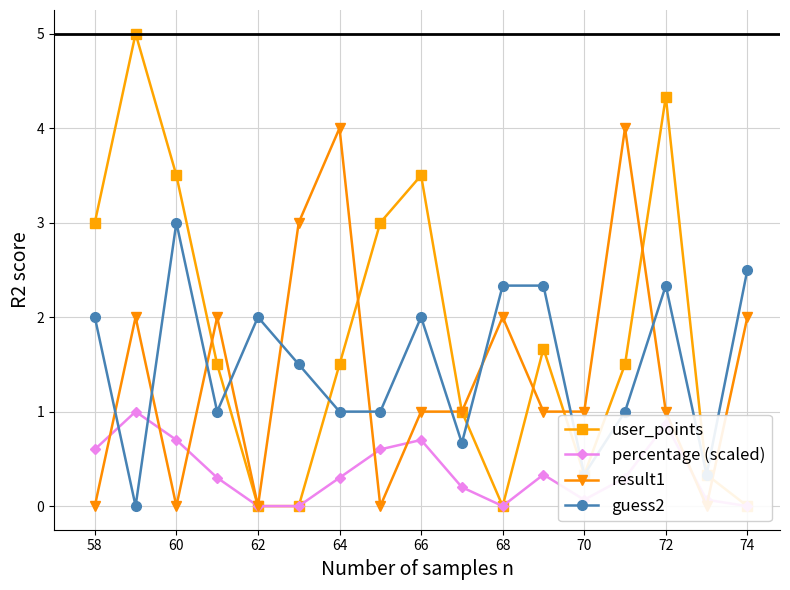

Is it true that guess2 equals 0.5 at 64?

False